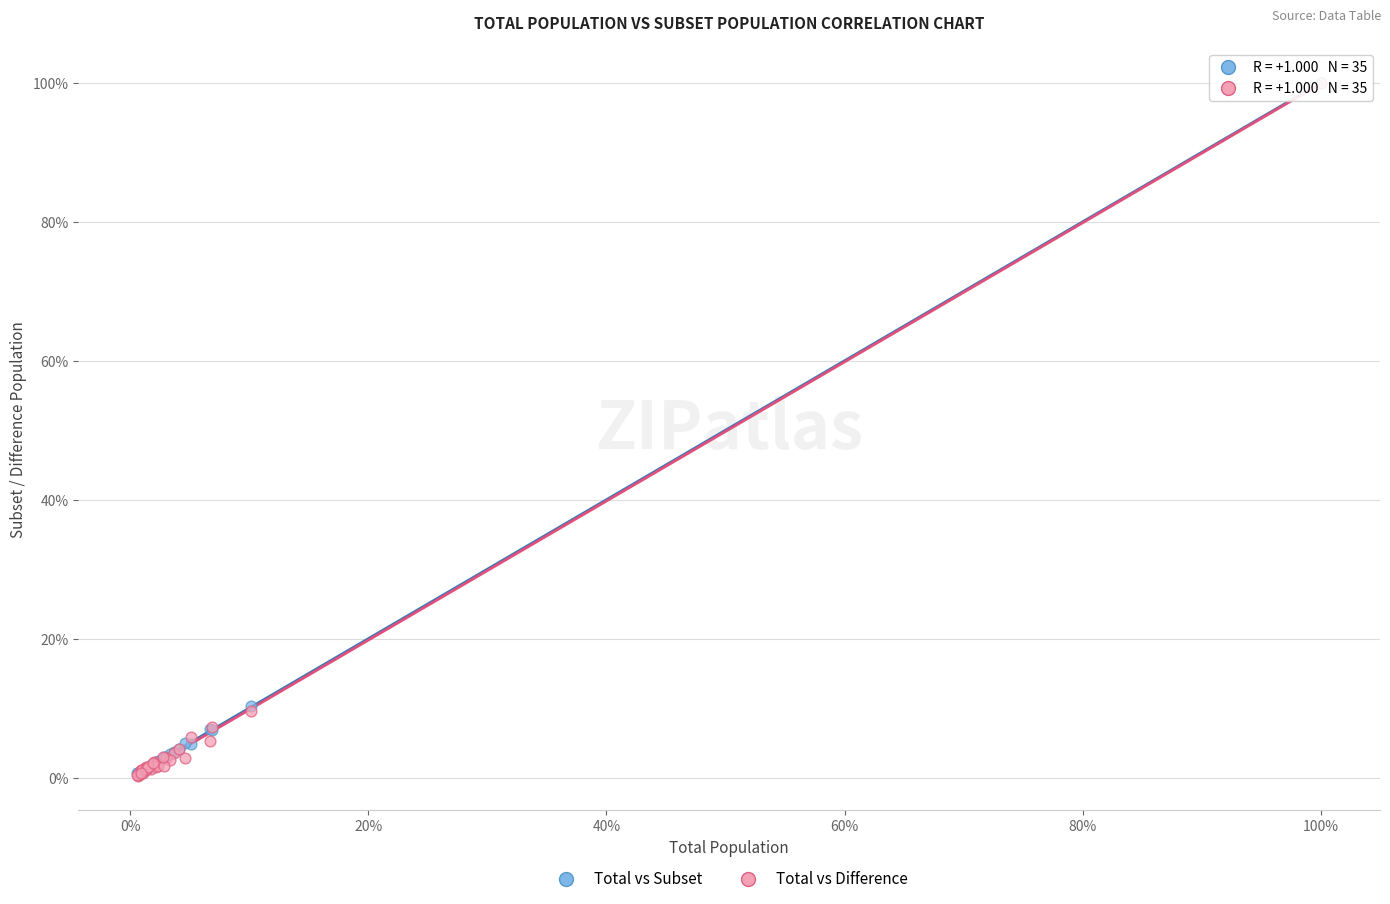

What are all the series names shown in the legend?

Total vs Subset, Total vs Difference